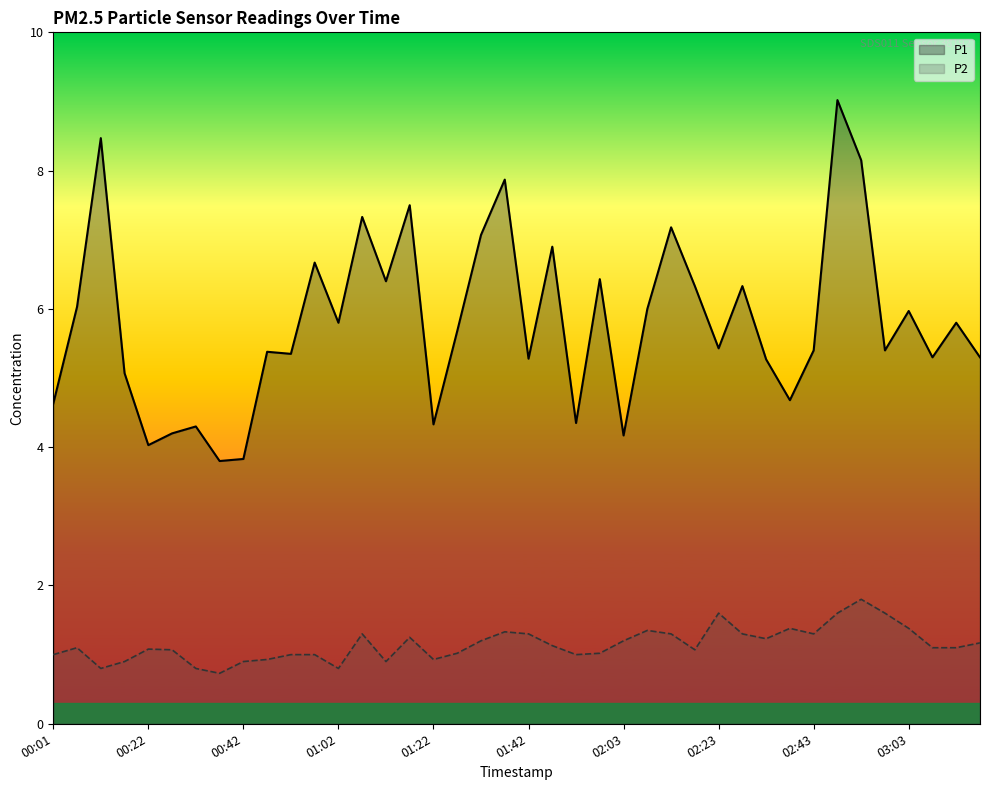

The value of P2 at 00:22 is 1.1. True or false?

True